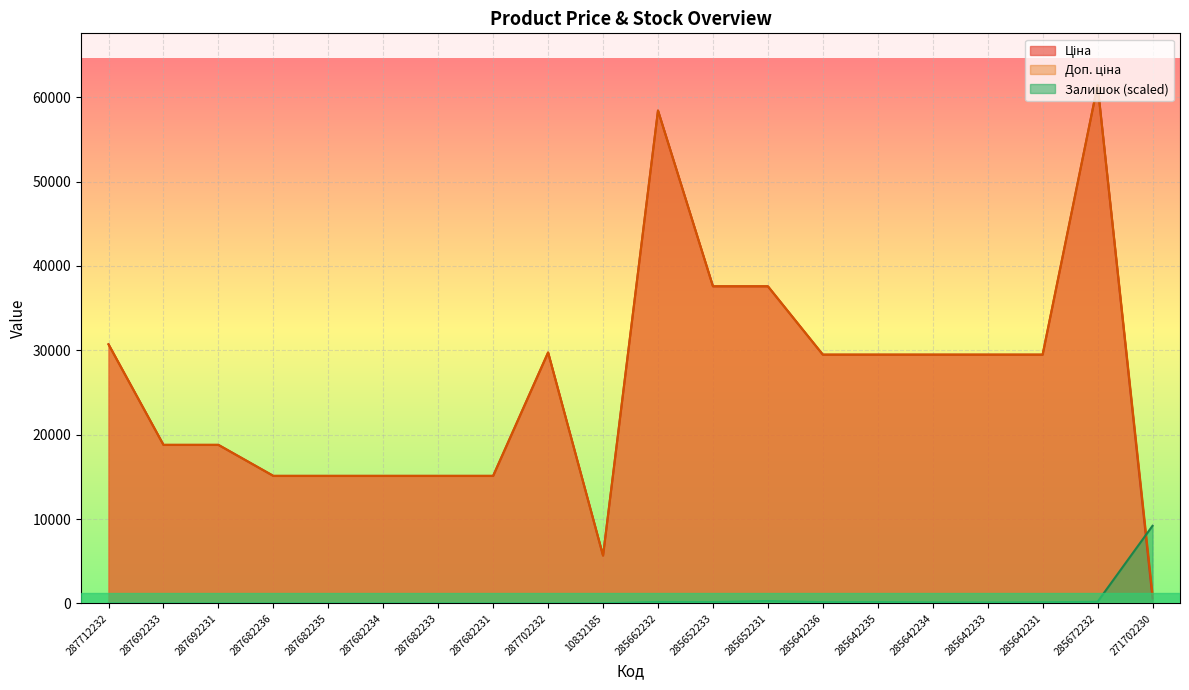

What is the label of the 13th point from the left?

285652231